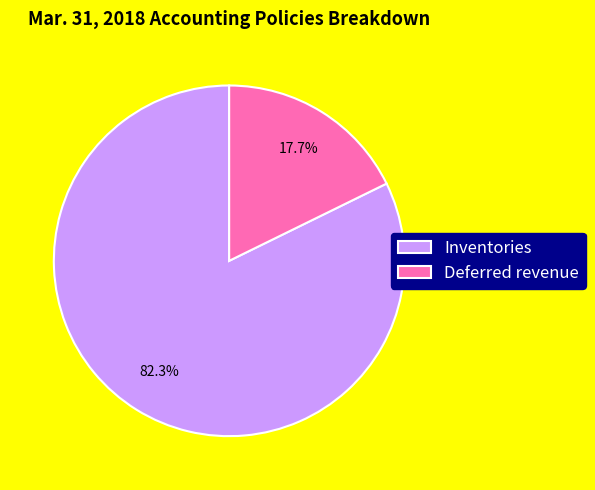

Rank the categories by value from highest to lowest.

Inventories, Deferred revenue